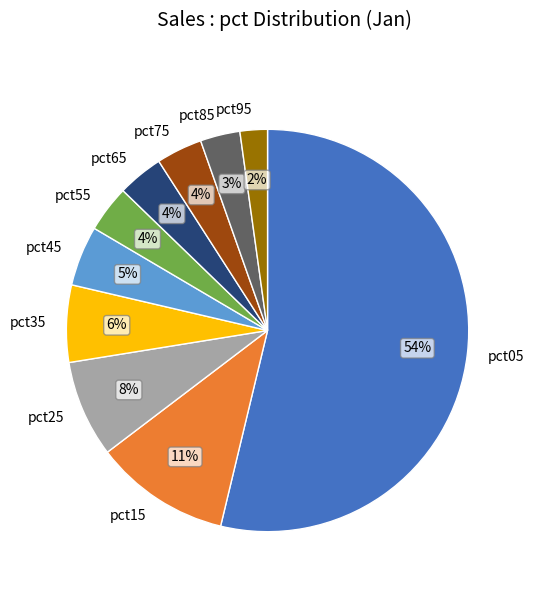

To the nearest percent, what percentage of the pie is pct65?

4%